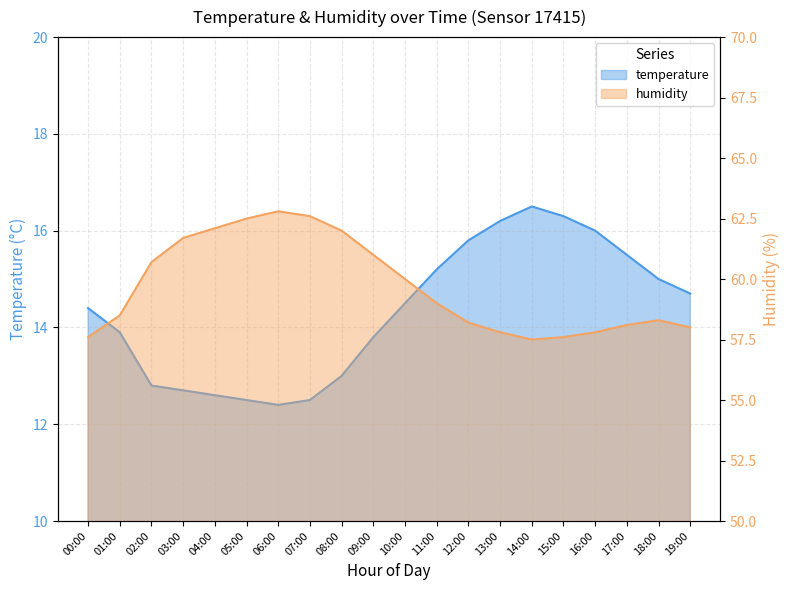

True or false: humidity has a value of 62.8 at 06:00.

True